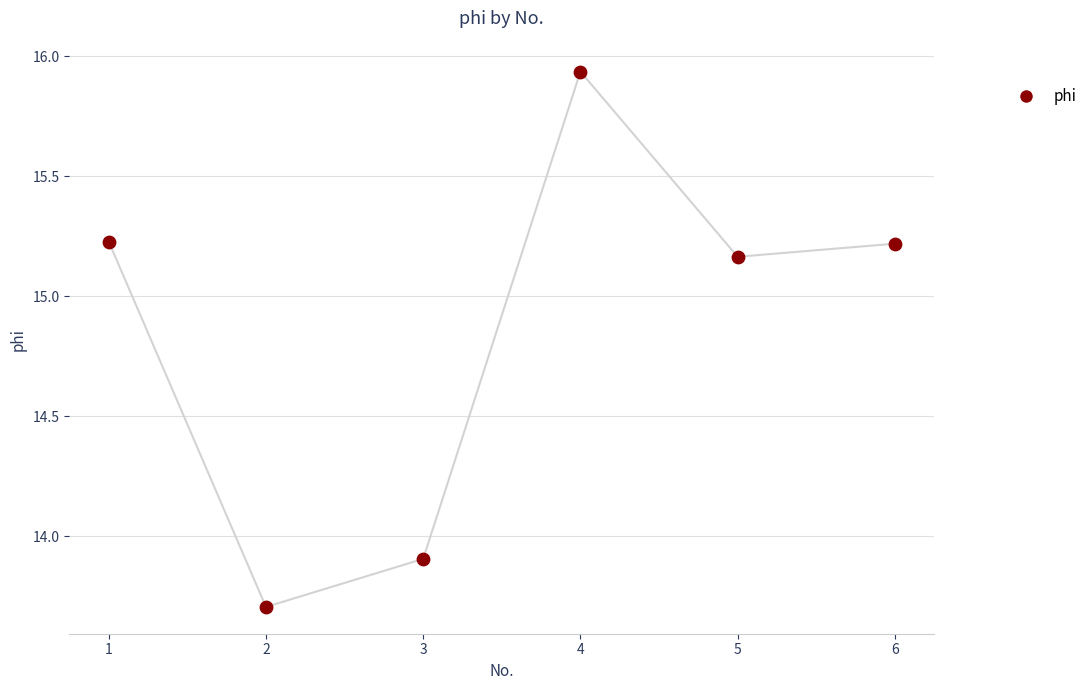

What is the ratio of the value at 1 to the value at 3?

1.1